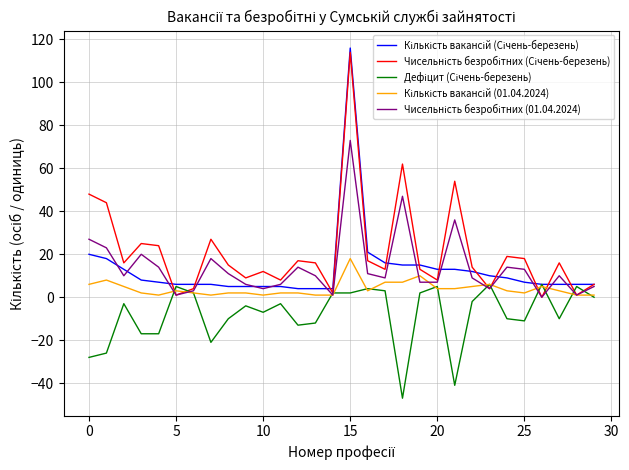

What is the smallest value displayed?

-47